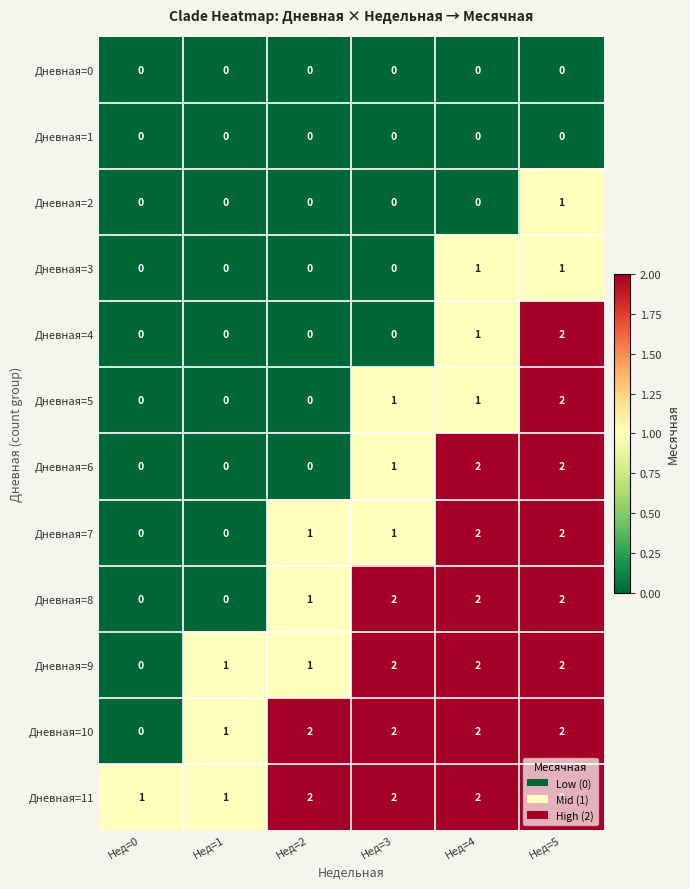

What is the sum of all Дневная=7 values?

6